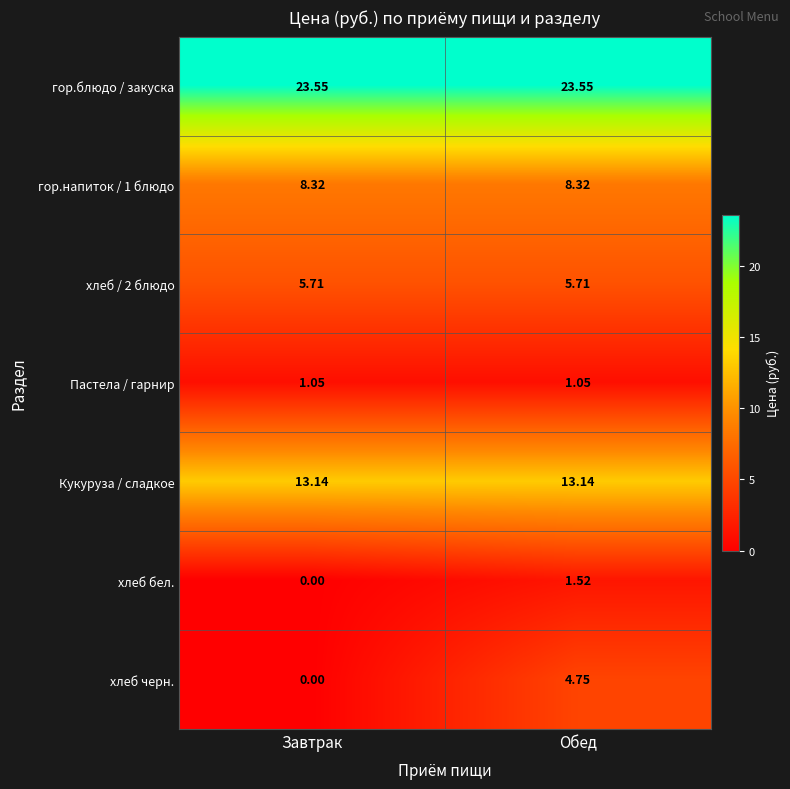

Which series has the widest spread of values?

хлеб черн.